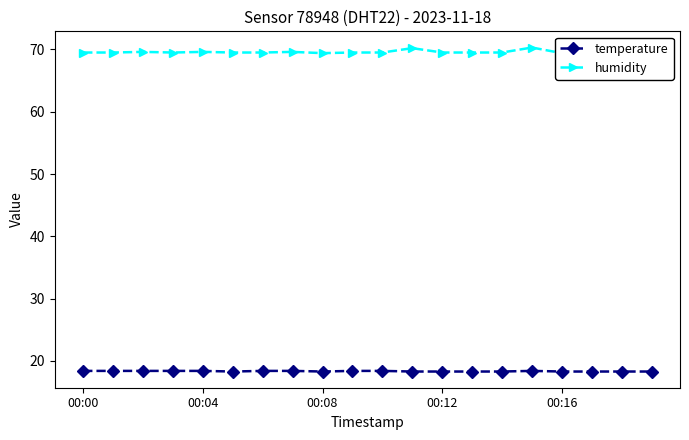

What is the value of the humidity point at the 5th from the left?

69.6